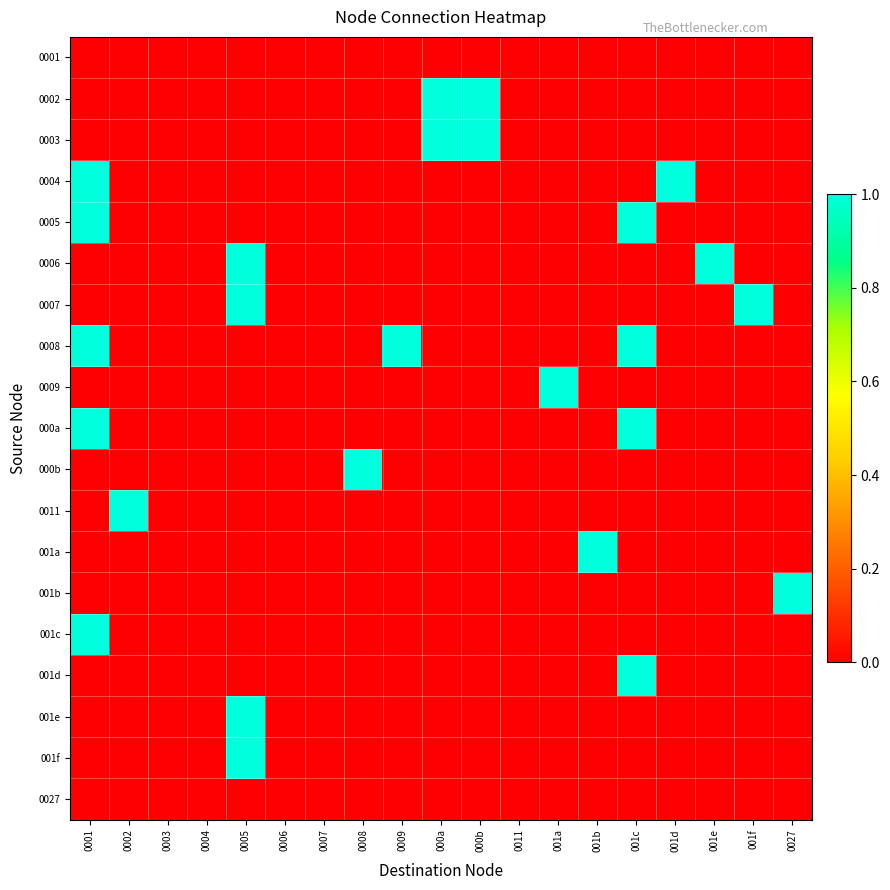

At which category does the chart reach its peak across all series?

000a